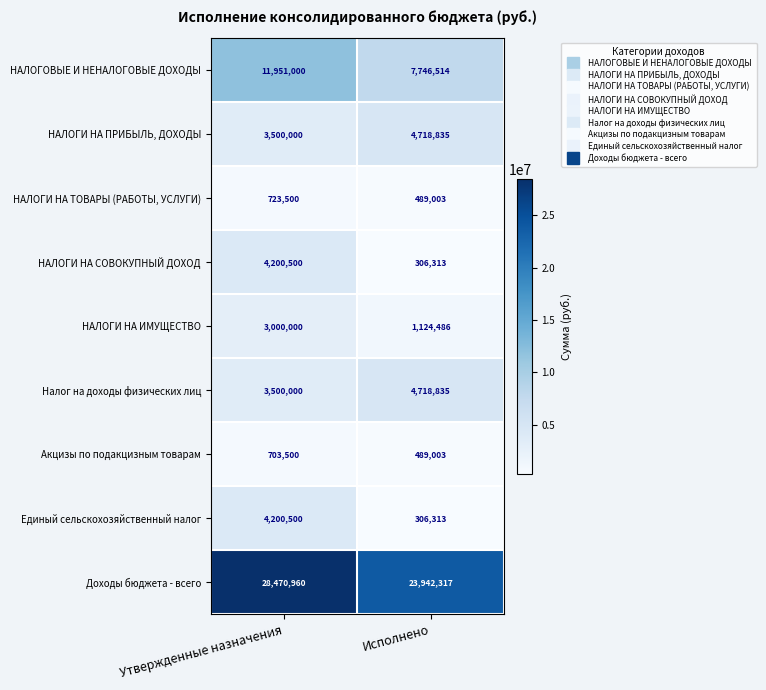

What is the maximum value shown in the chart?

28470960